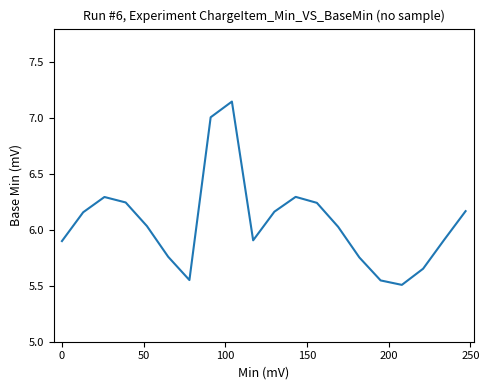

Is this an area chart (filled region under the line)?

No